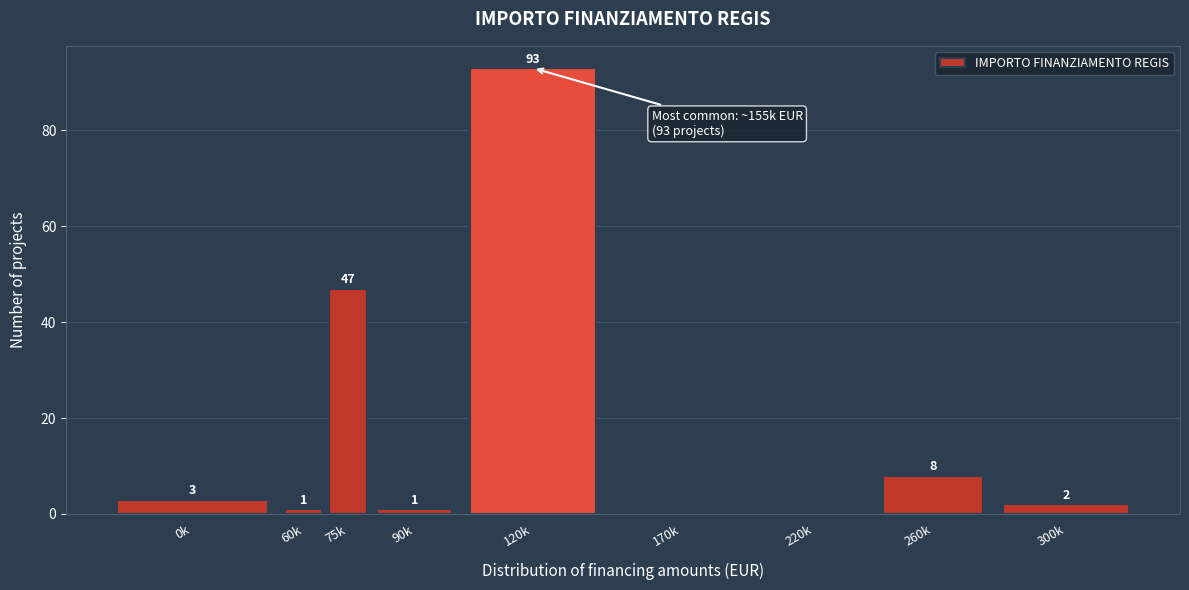

Reading right to left, what are all the values shown in this chart?

300k=2	260k=8	220k=0	170k=0	120k=93	90k=1	75k=47	60k=1	0k=3